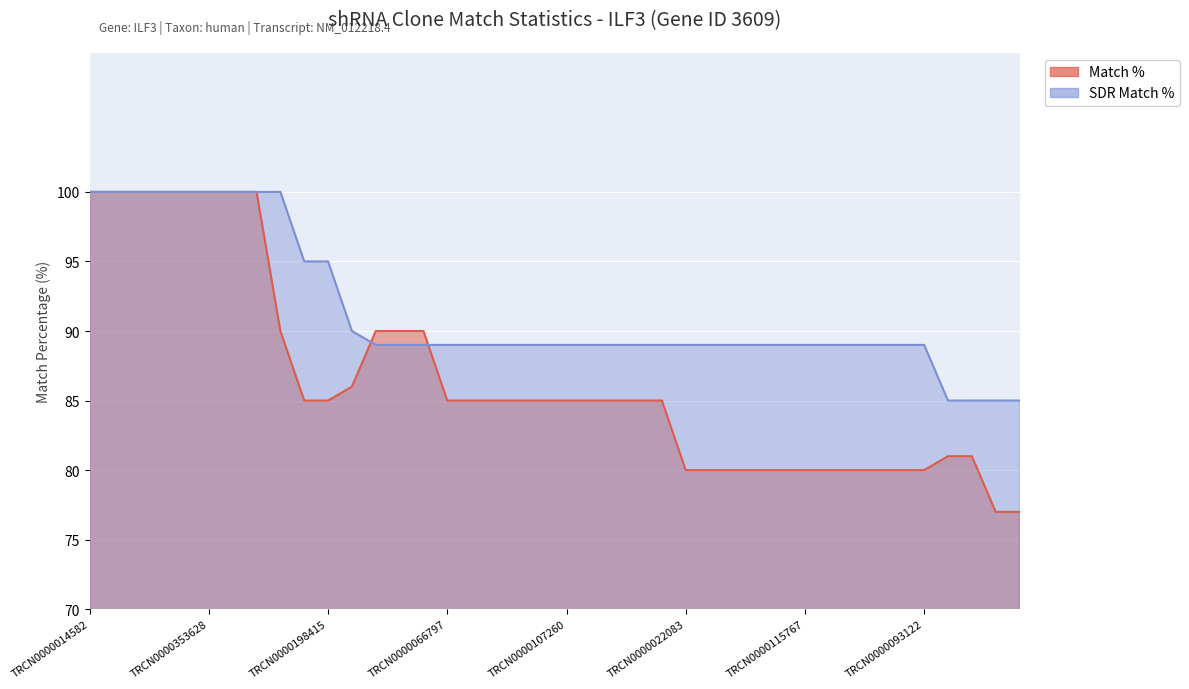

Reading left to right, transcribe all the data shown in this chart.

Match %: TRCN0000014582=100	TRCN0000329786=100	TRCN0000014579=100	TRCN0000329787=100	TRCN0000014581=100	TRCN0000353628=100	TRCN0000014580=100	TRCN0000066793=100	TRCN0000304445=90	TRCN0000125466=85	TRCN0000198415=85	TRCN0000023101=86	TRCN0000374151=90	TRCN0000032408=90	TRCN0000327337=90	TRCN0000066797=85	TRCN0000076349=85	TRCN0000414983=85	TRCN0000109023=85	TRCN0000187511=85	TRCN0000107260=85	TRCN0000024690=85	TRCN0000338019=85	TRCN0000180928=85	TRCN0000092282=85	TRCN0000022083=80	TRCN0000078602=80	TRCN0000020700=80	TRCN0000433845=80	TRCN0000005474=80	TRCN0000115767=80	TRCN0000321935=80	TRCN0000415840=80	TRCN0000066106=80	TRCN0000335199=80	TRCN0000093122=80	TRCN0000178600=81	TRCN0000167170=81	TRCN0000055553=77	TRCN0000093440=77
SDR Match %: TRCN0000014582=100	TRCN0000329786=100	TRCN0000014579=100	TRCN0000329787=100	TRCN0000014581=100	TRCN0000353628=100	TRCN0000014580=100	TRCN0000066793=100	TRCN0000304445=100	TRCN0000125466=95	TRCN0000198415=95	TRCN0000023101=90	TRCN0000374151=89	TRCN0000032408=89	TRCN0000327337=89	TRCN0000066797=89	TRCN0000076349=89	TRCN0000414983=89	TRCN0000109023=89	TRCN0000187511=89	TRCN0000107260=89	TRCN0000024690=89	TRCN0000338019=89	TRCN0000180928=89	TRCN0000092282=89	TRCN0000022083=89	TRCN0000078602=89	TRCN0000020700=89	TRCN0000433845=89	TRCN0000005474=89	TRCN0000115767=89	TRCN0000321935=89	TRCN0000415840=89	TRCN0000066106=89	TRCN0000335199=89	TRCN0000093122=89	TRCN0000178600=85	TRCN0000167170=85	TRCN0000055553=85	TRCN0000093440=85